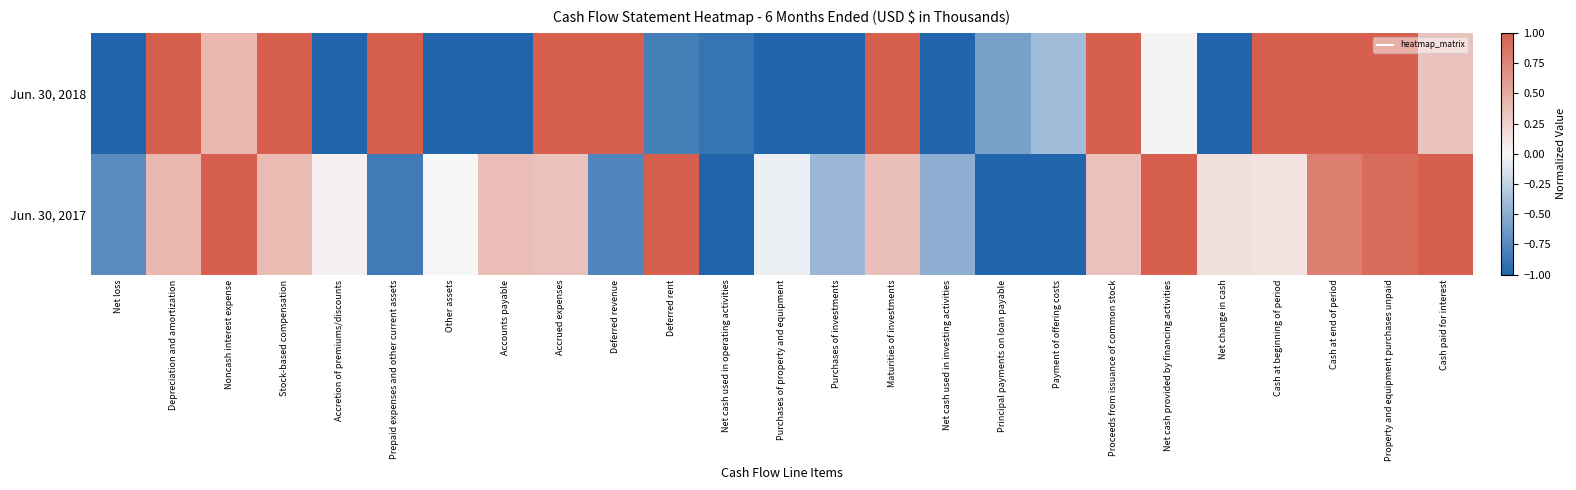

Rank the series by their maximum value, from lowest to highest.

Jun. 30, 2018, Jun. 30, 2017